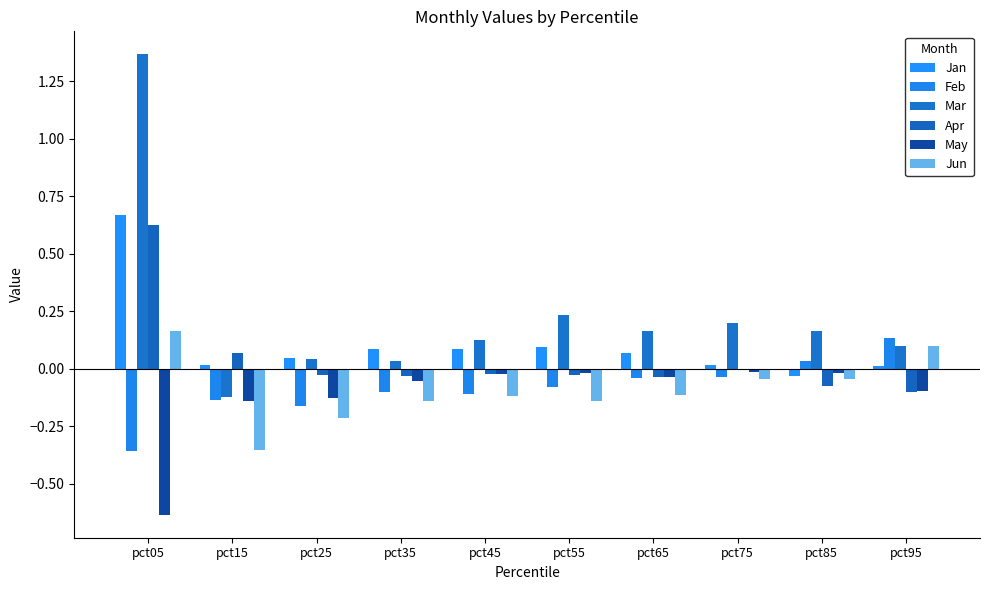

The Jan series shows 0.1 at pct35. True or false?

True